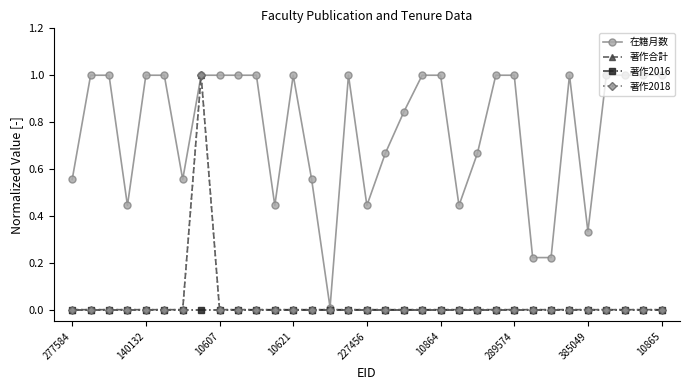

Is this an area chart (filled region under the line)?

No